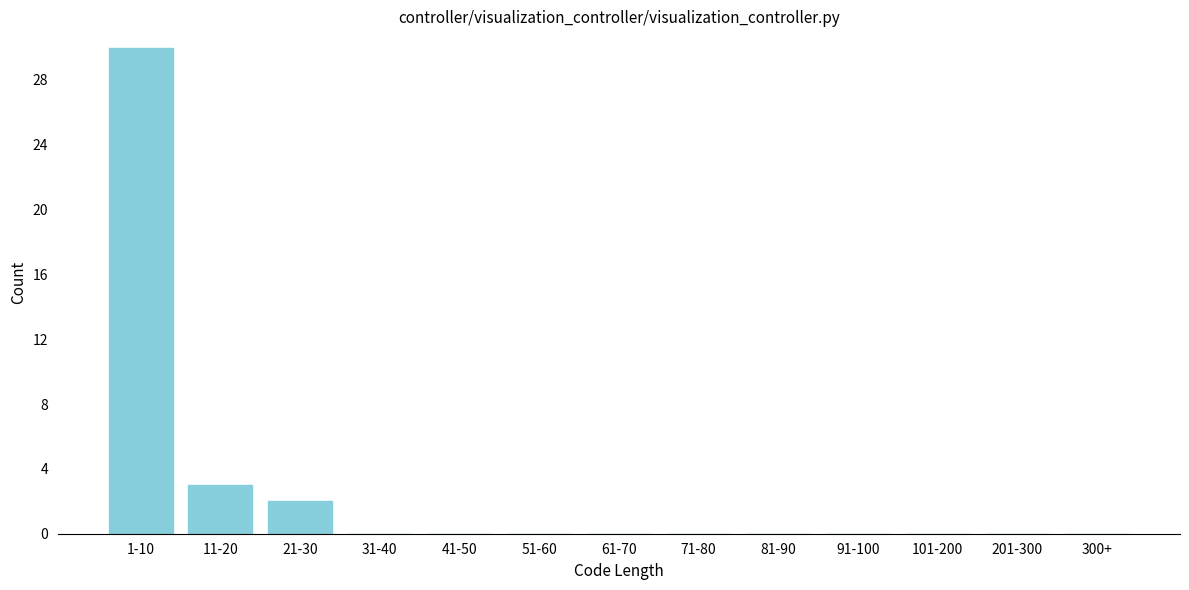

Reading right to left, list all the values displayed in this chart.

300+=0	201-300=0	101-200=0	91-100=0	81-90=0	71-80=0	61-70=0	51-60=0	41-50=0	31-40=0	21-30=2	11-20=3	1-10=30